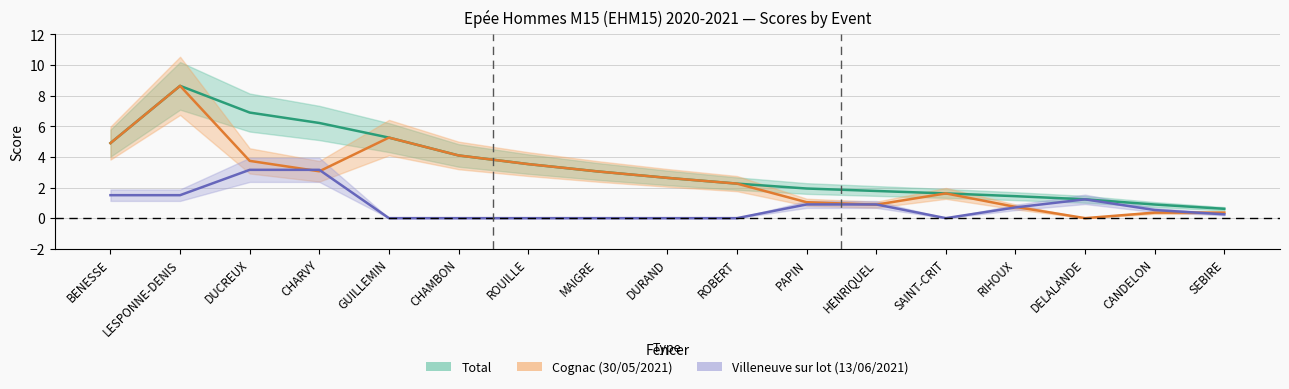

Does the chart have visible grid lines?

Yes